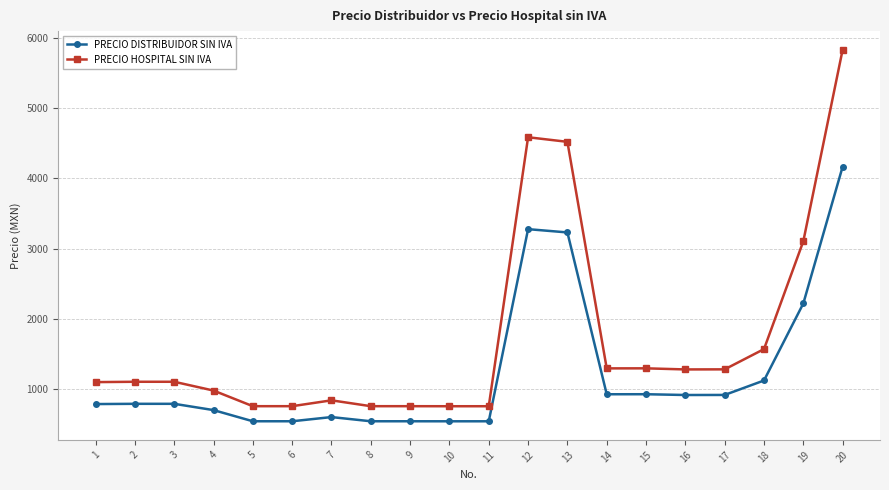

At 11, list the series in order from smallest to largest.

PRECIO DISTRIBUIDOR SIN IVA, PRECIO HOSPITAL SIN IVA